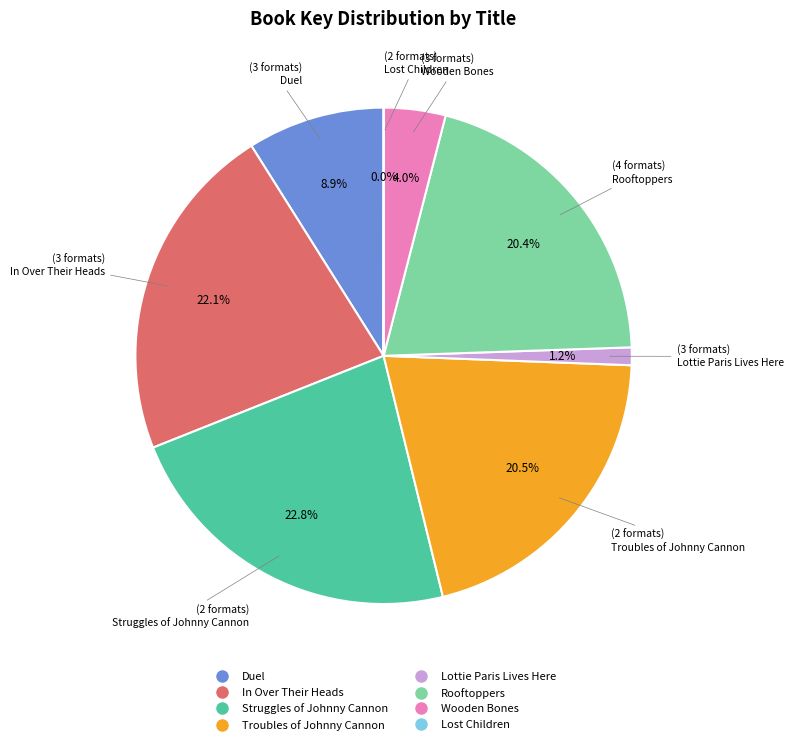

What is the ratio of the value at Struggles of Johnny Cannon to the value at Wooden Bones?

5.7